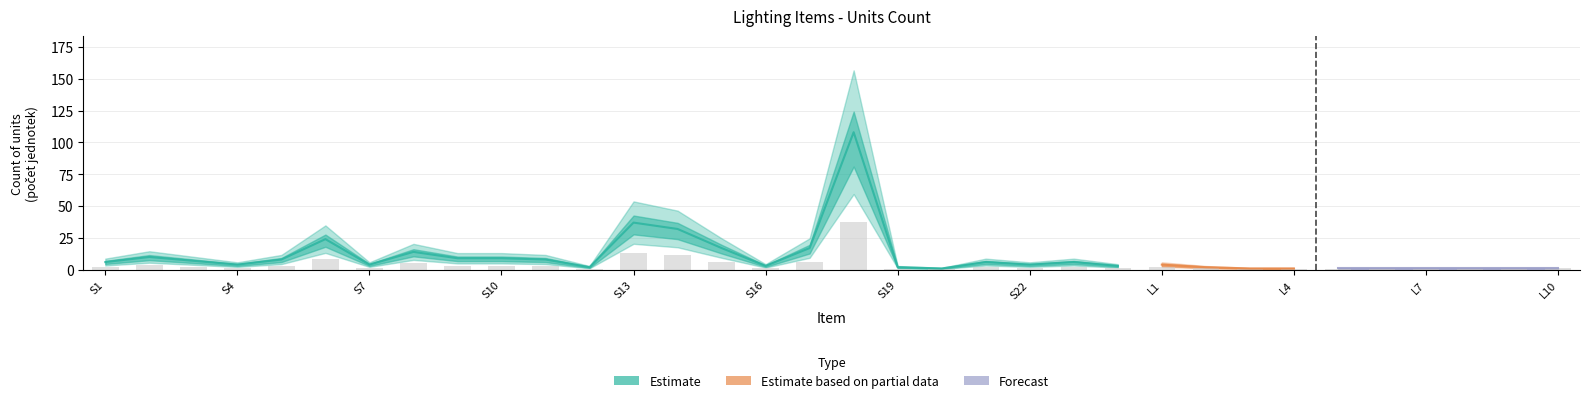

Is it true that Estimate based on partial data equals 4 at L1?

True